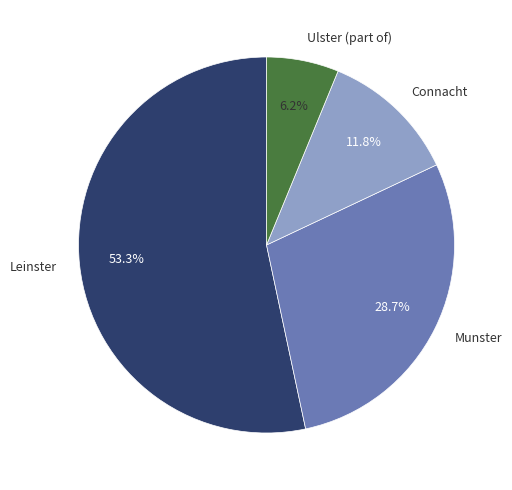

True or false: Connacht accounts for 24% of the total.

False